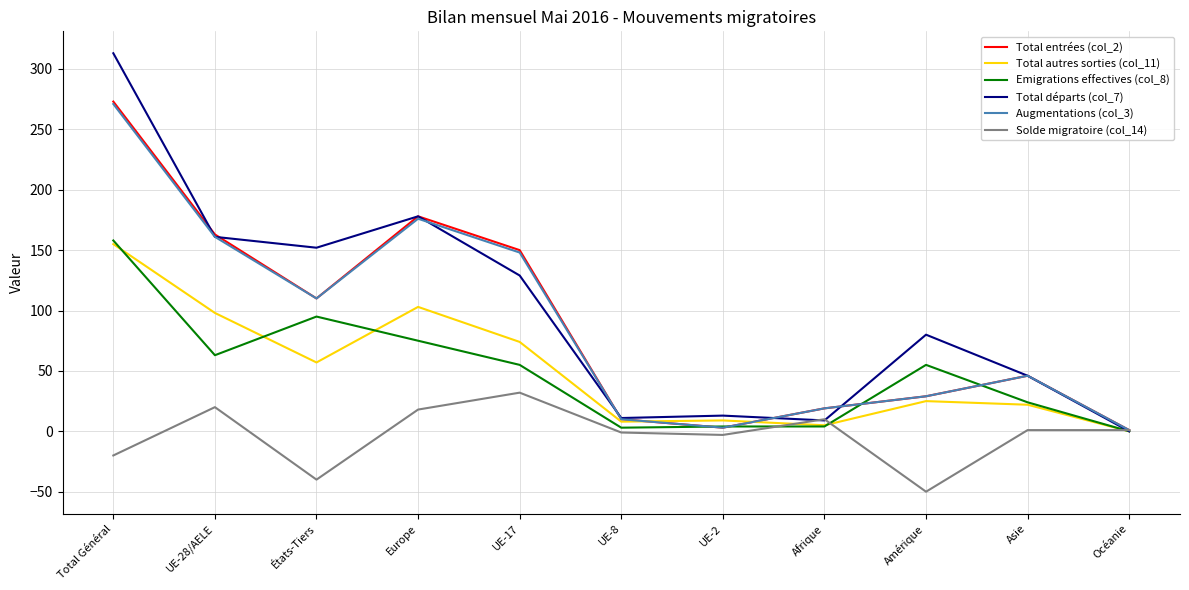

The value of Total départs (col_7) at Europe is 178. True or false?

True